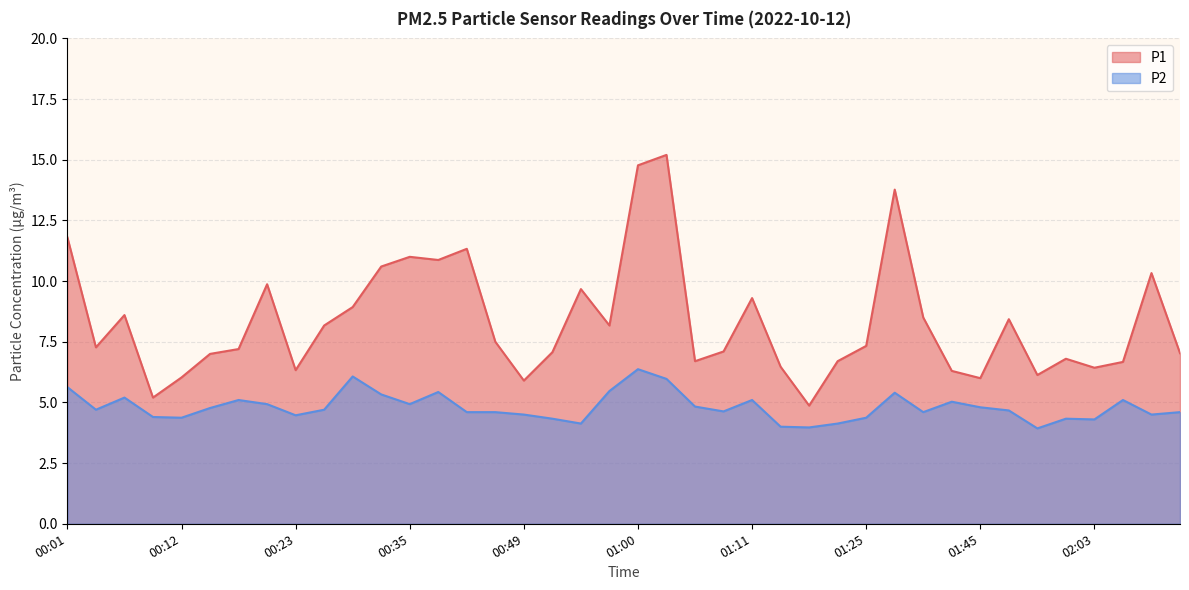

What is the value of the P1 point at the 5th from the left?

6.0